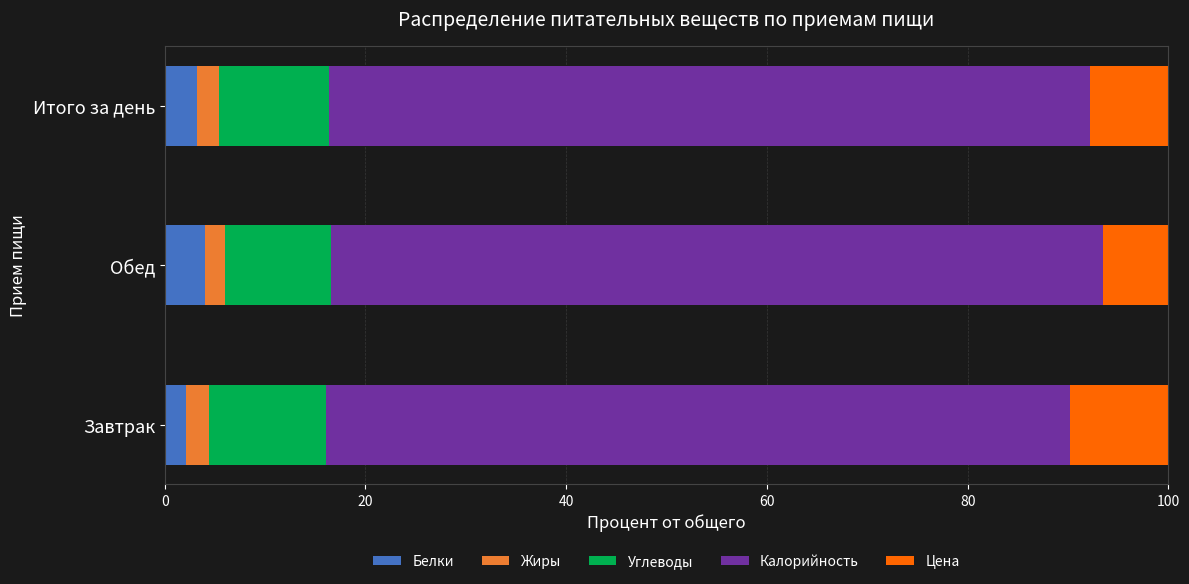

What is the maximum value for Белки?

4.0